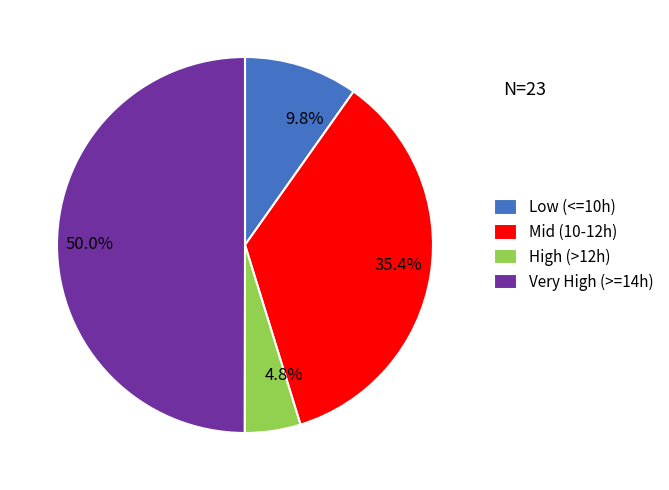

How many segments does this pie chart have?

4